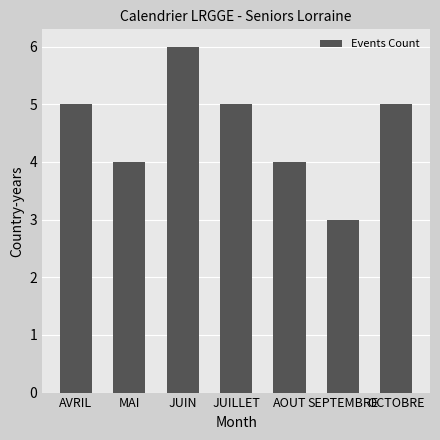

Which label corresponds to the smallest value in the chart?

SEPTEMBRE